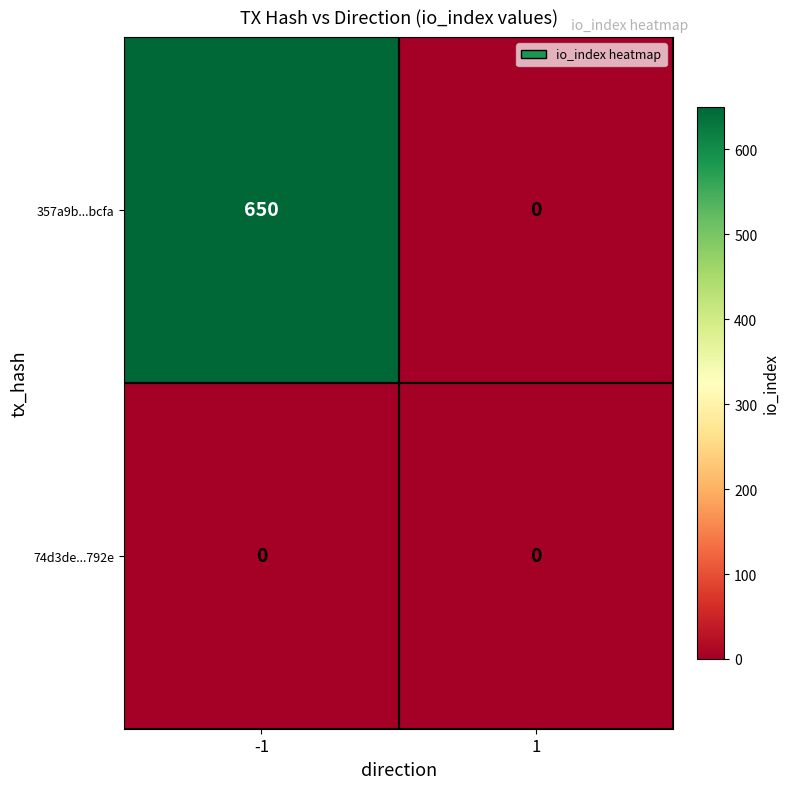

What is the greatest value displayed?

650